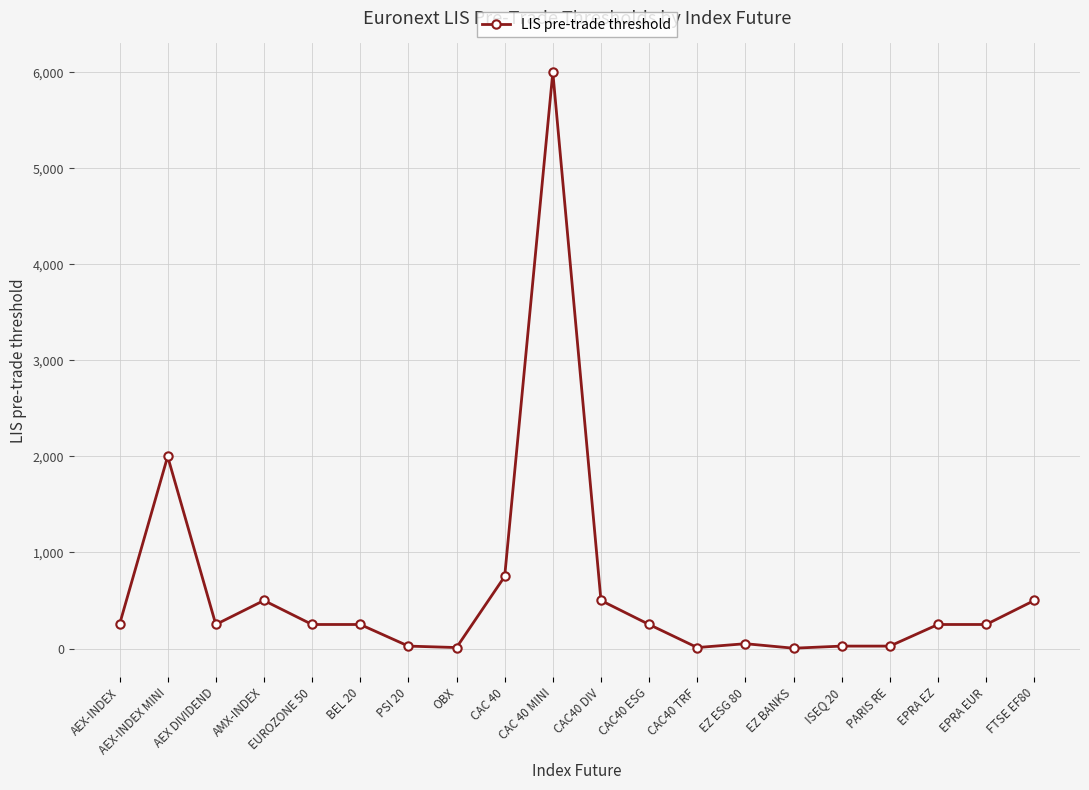

Approximately how many times larger is the value at FTSE EF80 compared to CAC40 DIV?

1.0